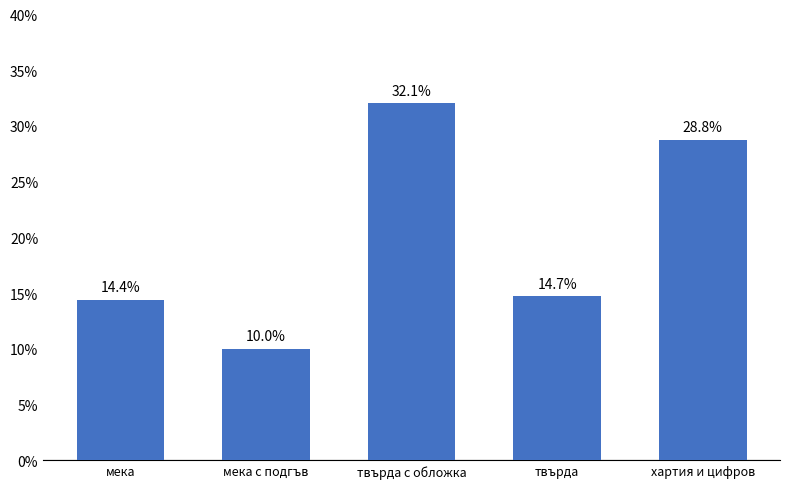

The value at мека is 14.4. True or false?

True